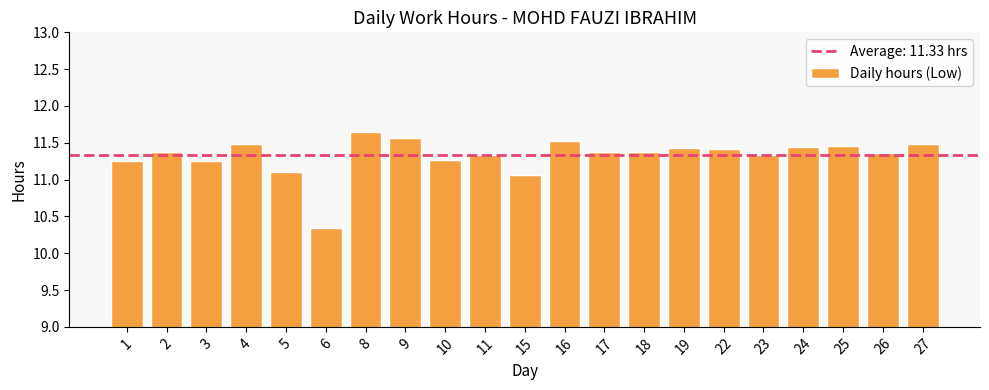

What is the sum of the values at 9 and 25?

23.0